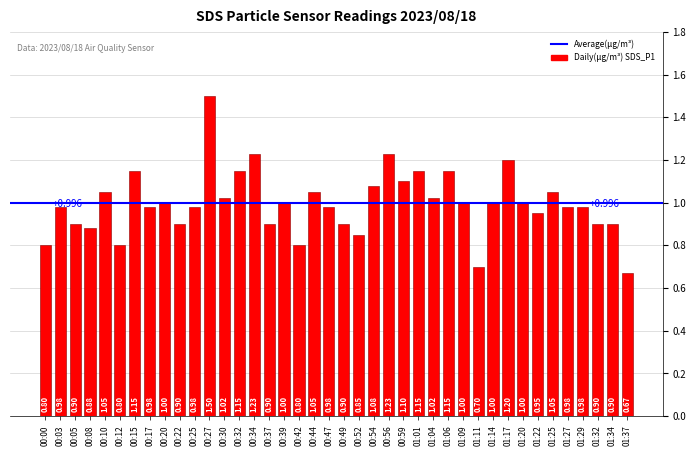

What is the label of the 27th bar from the right?

00:32